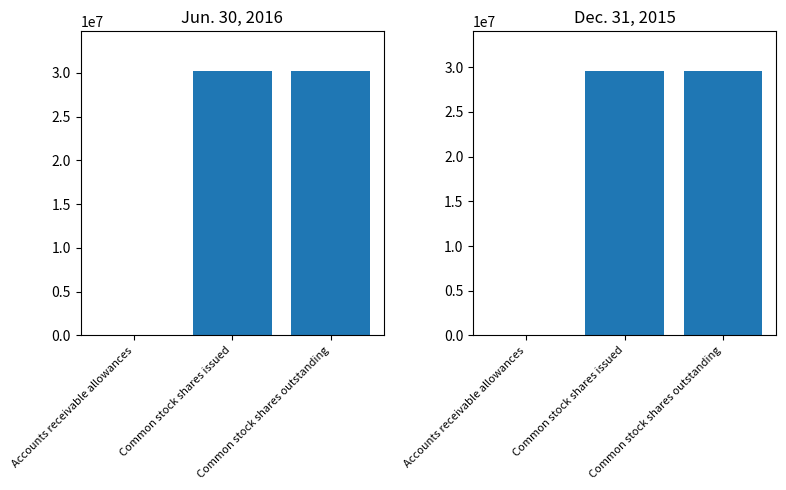

What is the highest value of the Dec. 31, 2015 series?

29566511